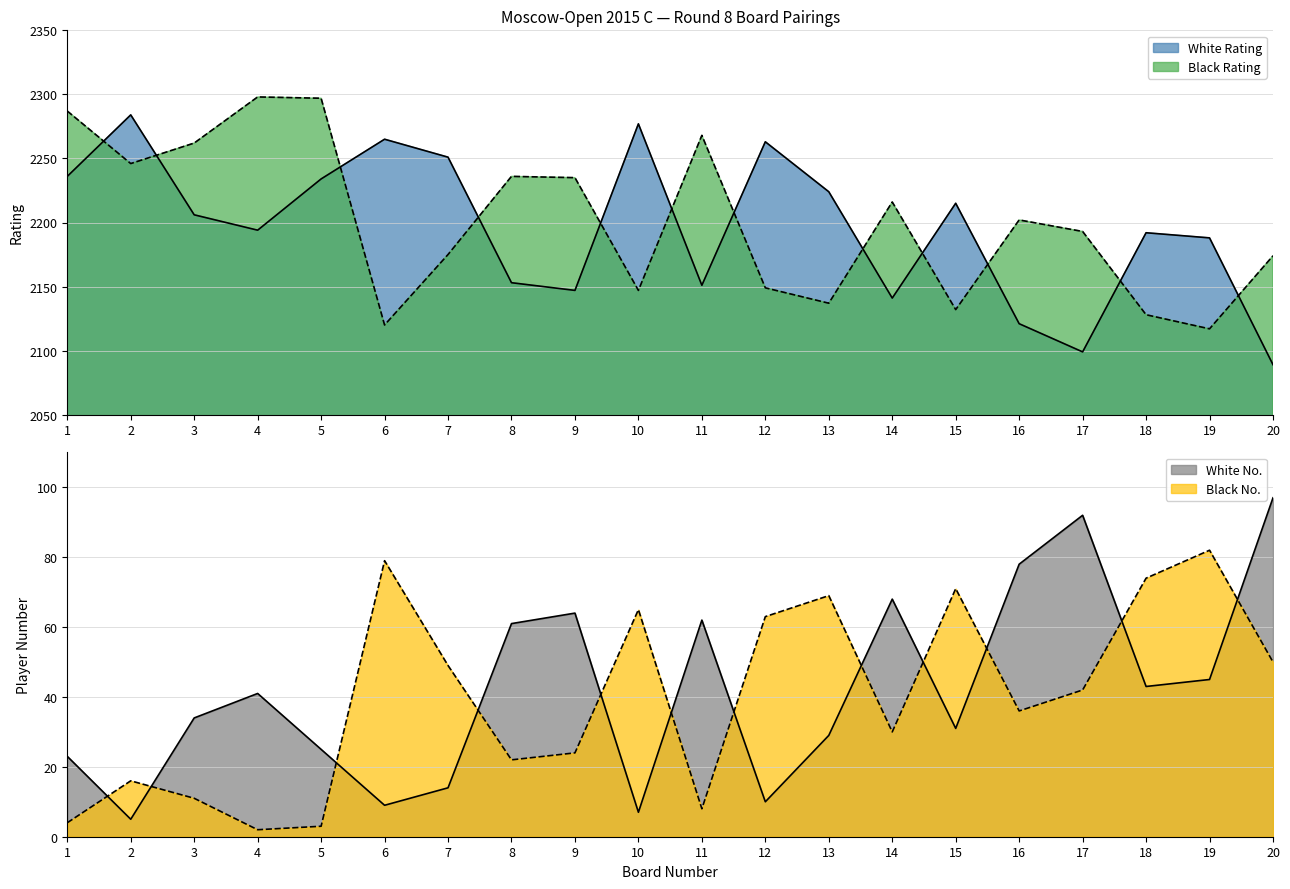

Reading right to left, transcribe all the data shown in this chart.

White Rating: 20=2089	19=2188	18=2192	17=2099	16=2121	15=2215	14=2141	13=2224	12=2263	11=2151	10=2277	9=2147	8=2153	7=2251	6=2265	5=2234	4=2194	3=2206	2=2284	1=2236
Black Rating: 20=2174	19=2117	18=2128	17=2193	16=2202	15=2132	14=2216	13=2137	12=2149	11=2268	10=2147	9=2235	8=2236	7=2175	6=2120	5=2297	4=2298	3=2262	2=2246	1=2287
White No.: 20=97	19=45	18=43	17=92	16=78	15=31	14=68	13=29	12=10	11=62	10=7	9=64	8=61	7=14	6=9	5=25	4=41	3=34	2=5	1=23
Black No.: 20=50	19=82	18=74	17=42	16=36	15=71	14=30	13=69	12=63	11=8	10=65	9=24	8=22	7=49	6=79	5=3	4=2	3=11	2=16	1=4